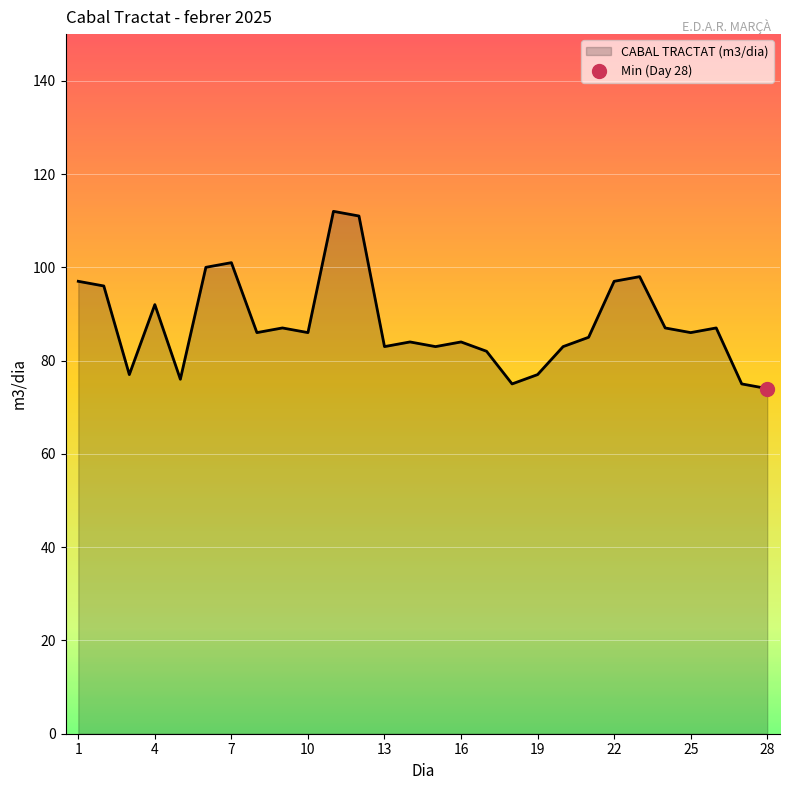

List the labels in order of value, largest first.

11, 12, 7, 6, 23, 1, 22, 2, 4, 9, 24, 26, 8, 10, 25, 21, 14, 16, 13, 15, 20, 17, 3, 19, 5, 18, 27, 28